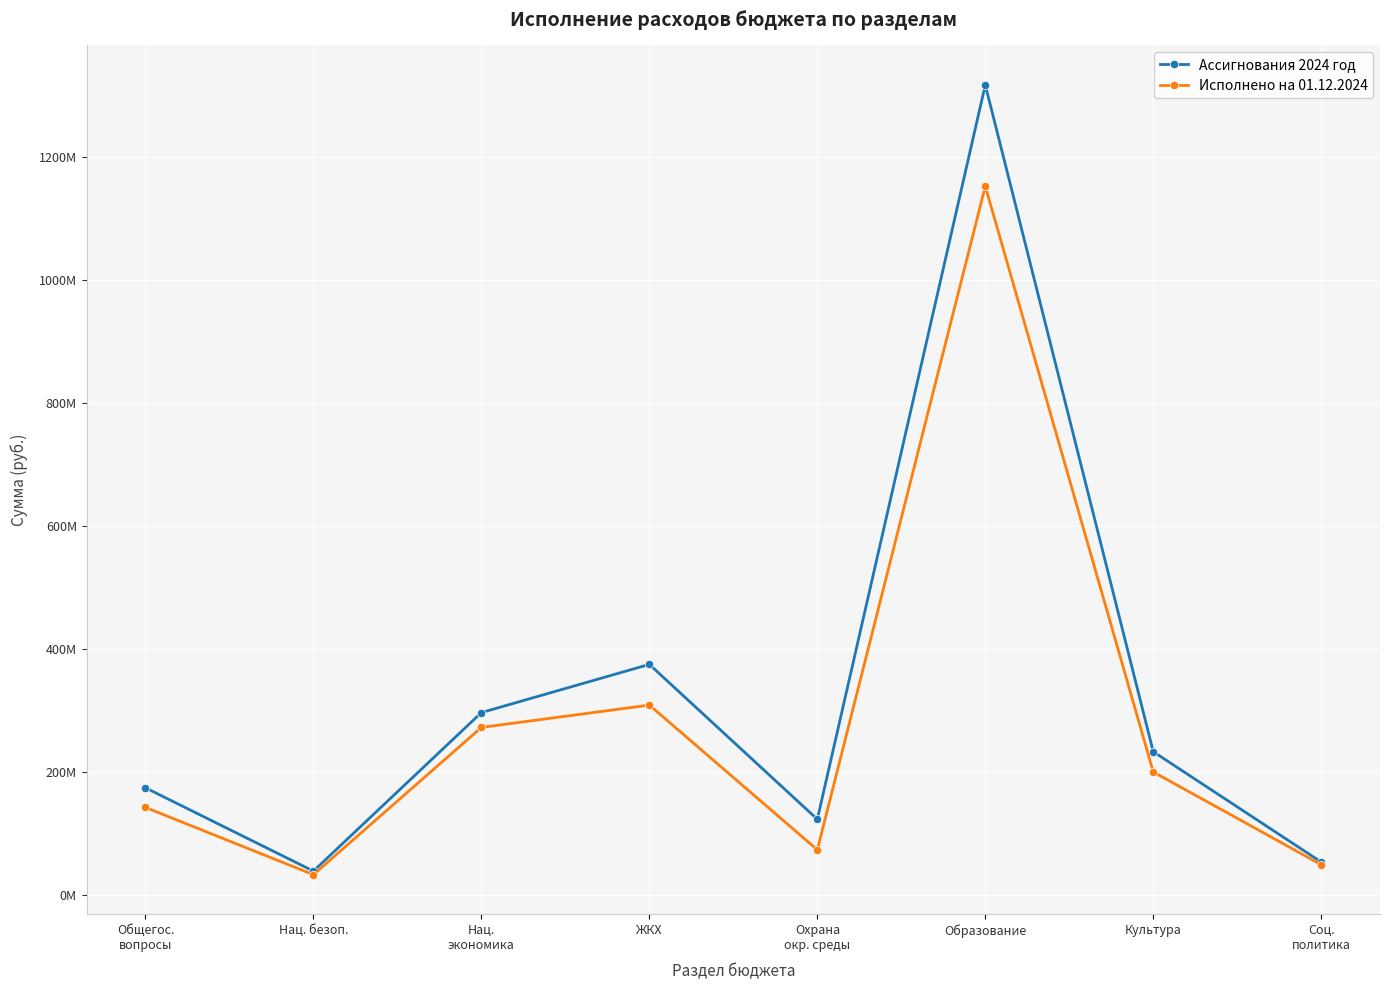

Which category has the highest value across all series?

Образование